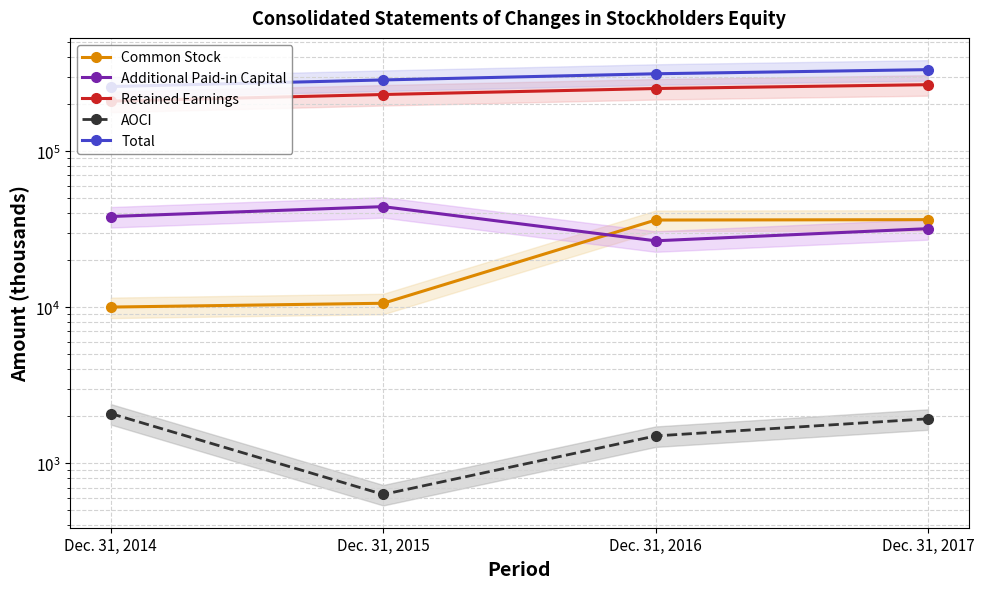

Which series has the widest spread of values?

Total